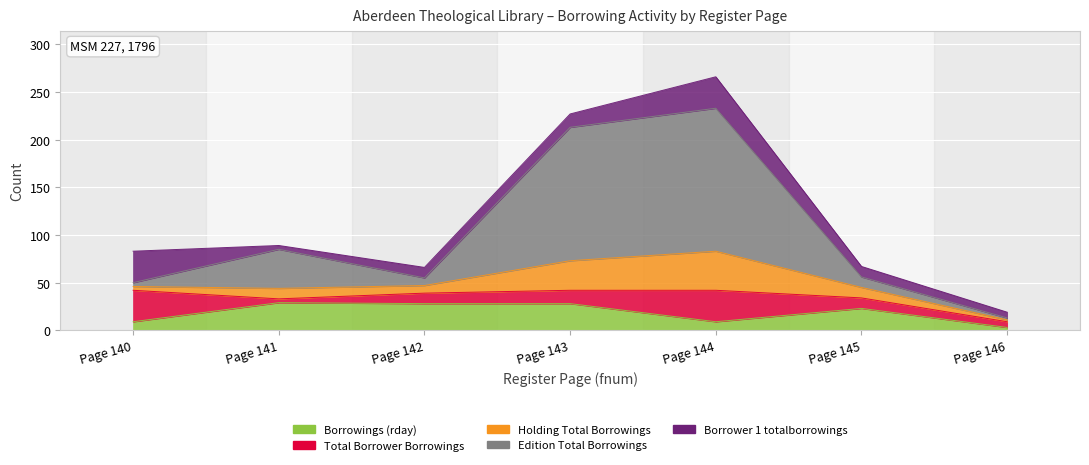

Which series ends up on top after the final intersection of Borrowings (rday) and Total Borrower Borrowings?

Total Borrower Borrowings